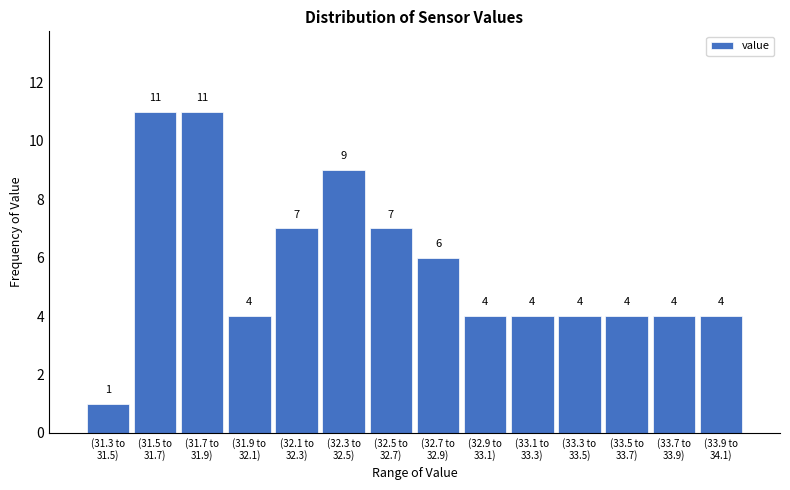

Reading right to left, what are all the values shown in this chart?

4	4	4	4	4	4	6	7	9	7	4	11	11	1